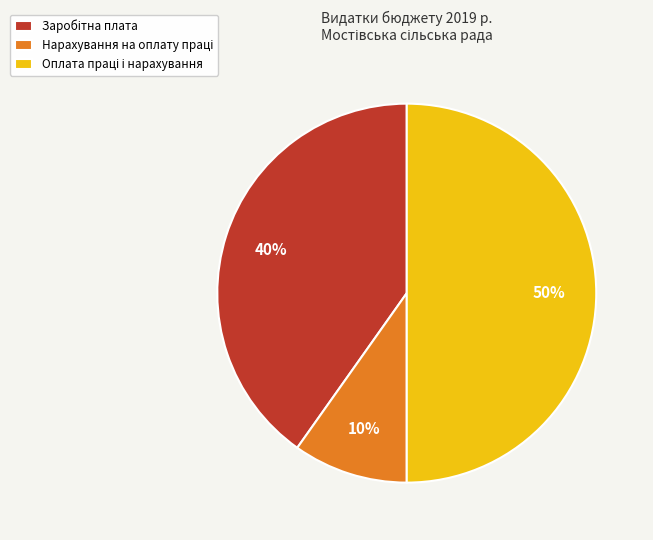

To the nearest percent, what is the difference between the largest and smallest slice percentages?

40%